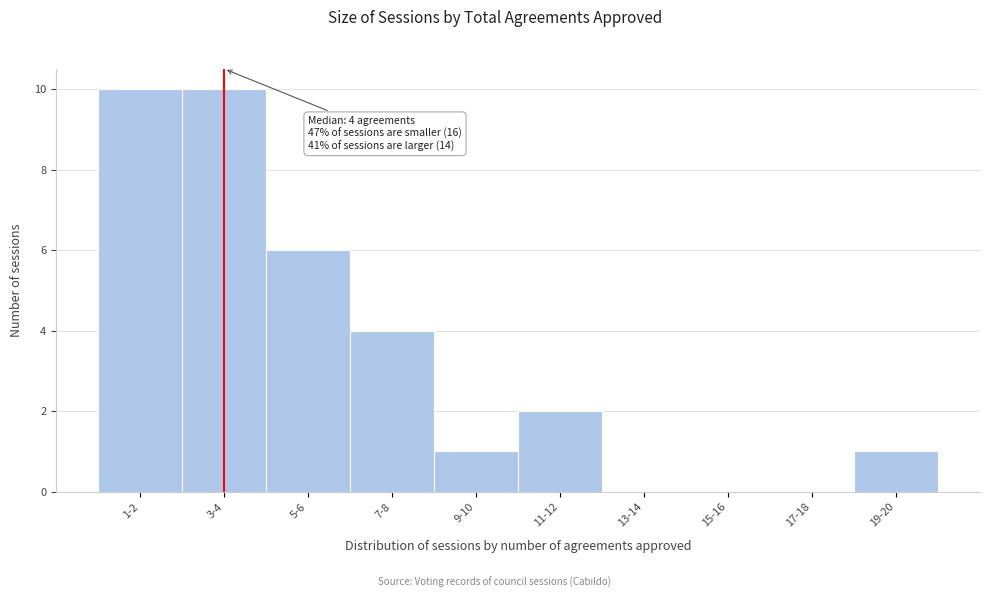

Reading right to left, transcribe all the data shown in this chart.

19-20=1	17-18=0	15-16=0	13-14=0	11-12=2	9-10=1	7-8=4	5-6=6	3-4=10	1-2=10